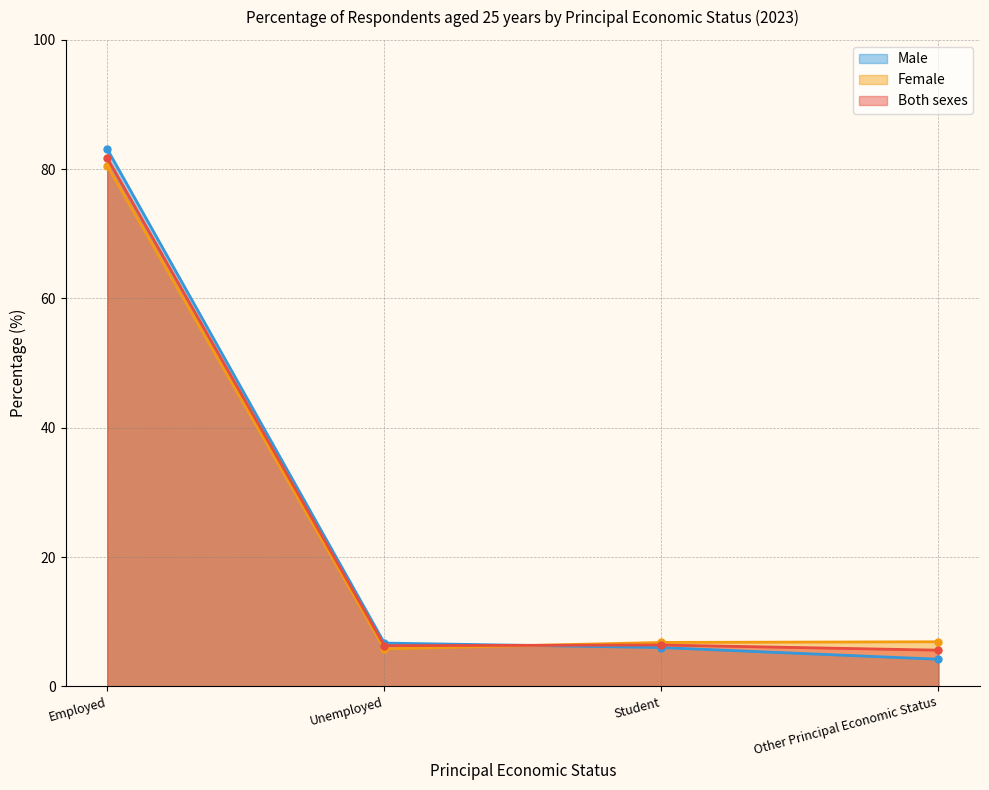

How many times do Both sexes and Male cross each other?

1